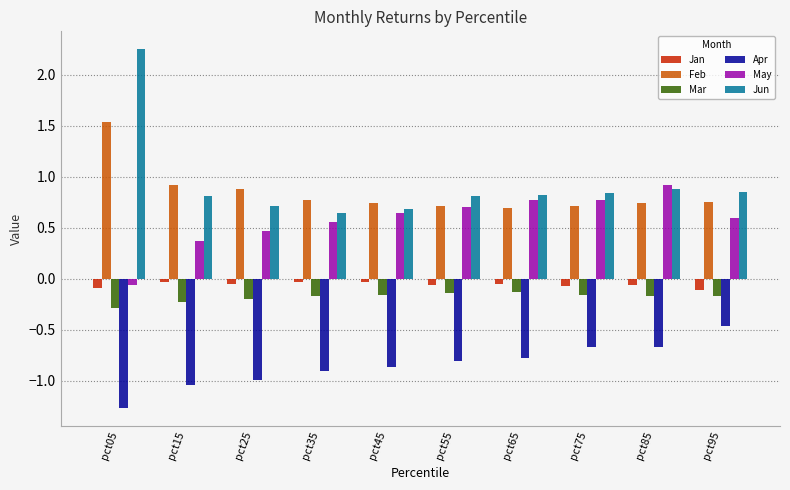

Is the value of Mar at pct55 greater than the value of Apr at pct75?

Yes